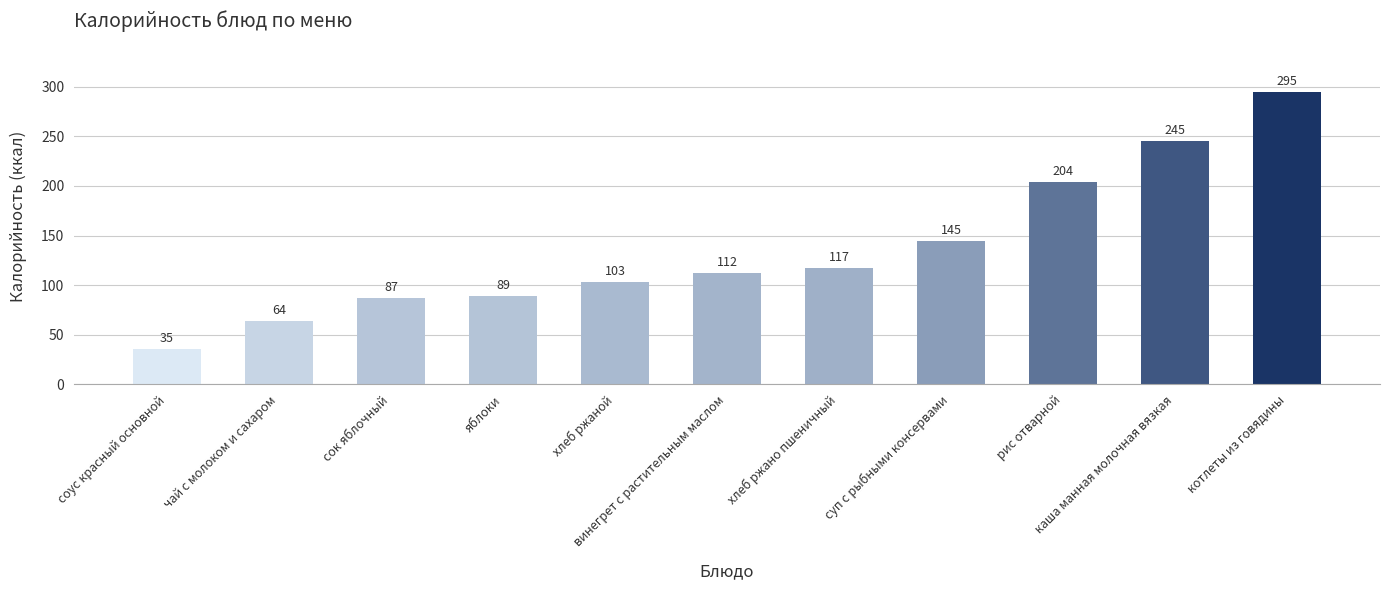

Rank the categories by value from highest to lowest.

котлеты из говядины, каша манная молочная вязкая, рис отварной, суп с рыбными консервами, хлеб ржано пшеничный, винегрет с растительным маслом, хлеб ржаной, яблоки, сок яблочный, чай с молоком и сахаром, соус красный основной